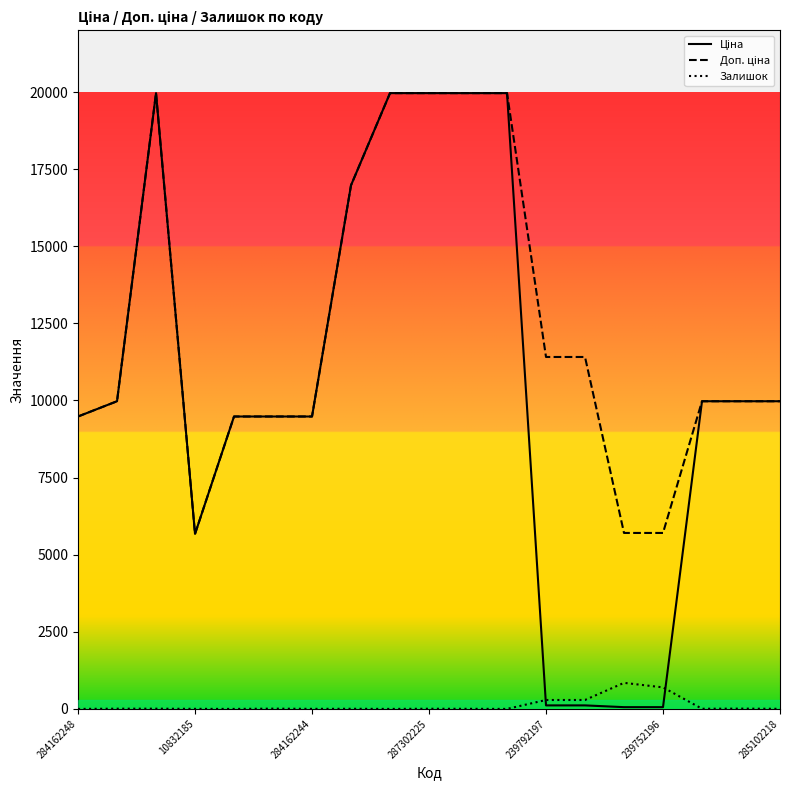

What is the maximum value for Залишок?

845.0